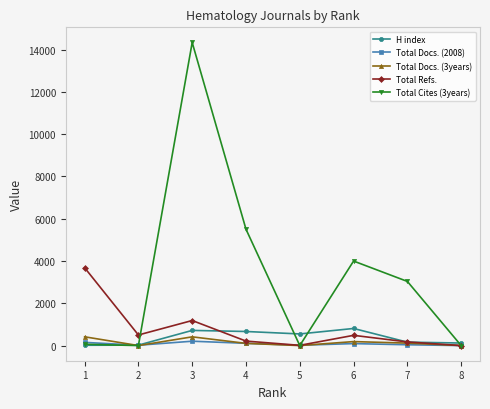

Is it true that Total Refs. equals 3683 at 1?

True